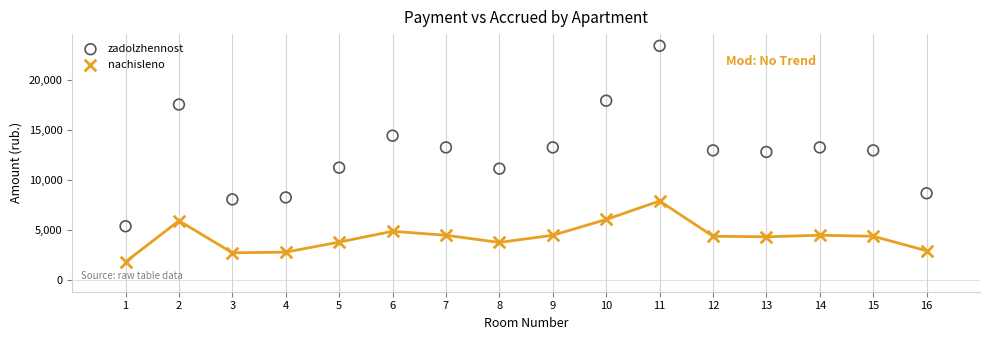

Which series has the largest Y range (max minus min)?

zadolzhennost